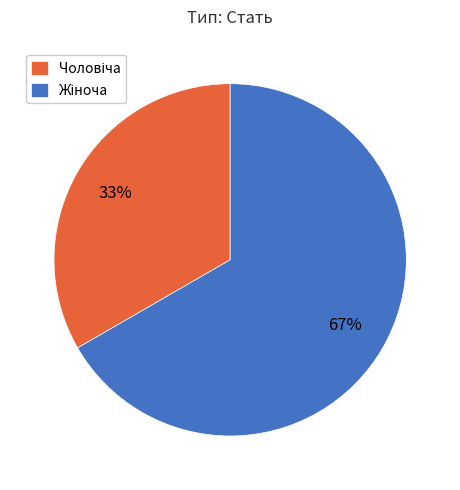

How many slices are in this pie chart?

2